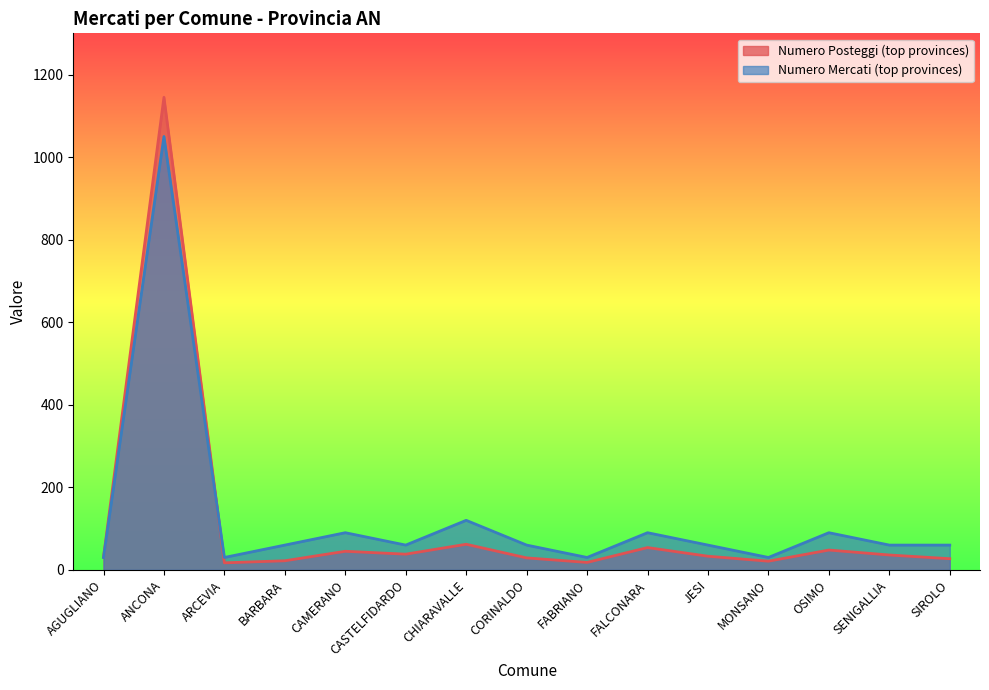

Is it true that Numero Posteggi (top provinces) equals 29 at CORINALDO?

True